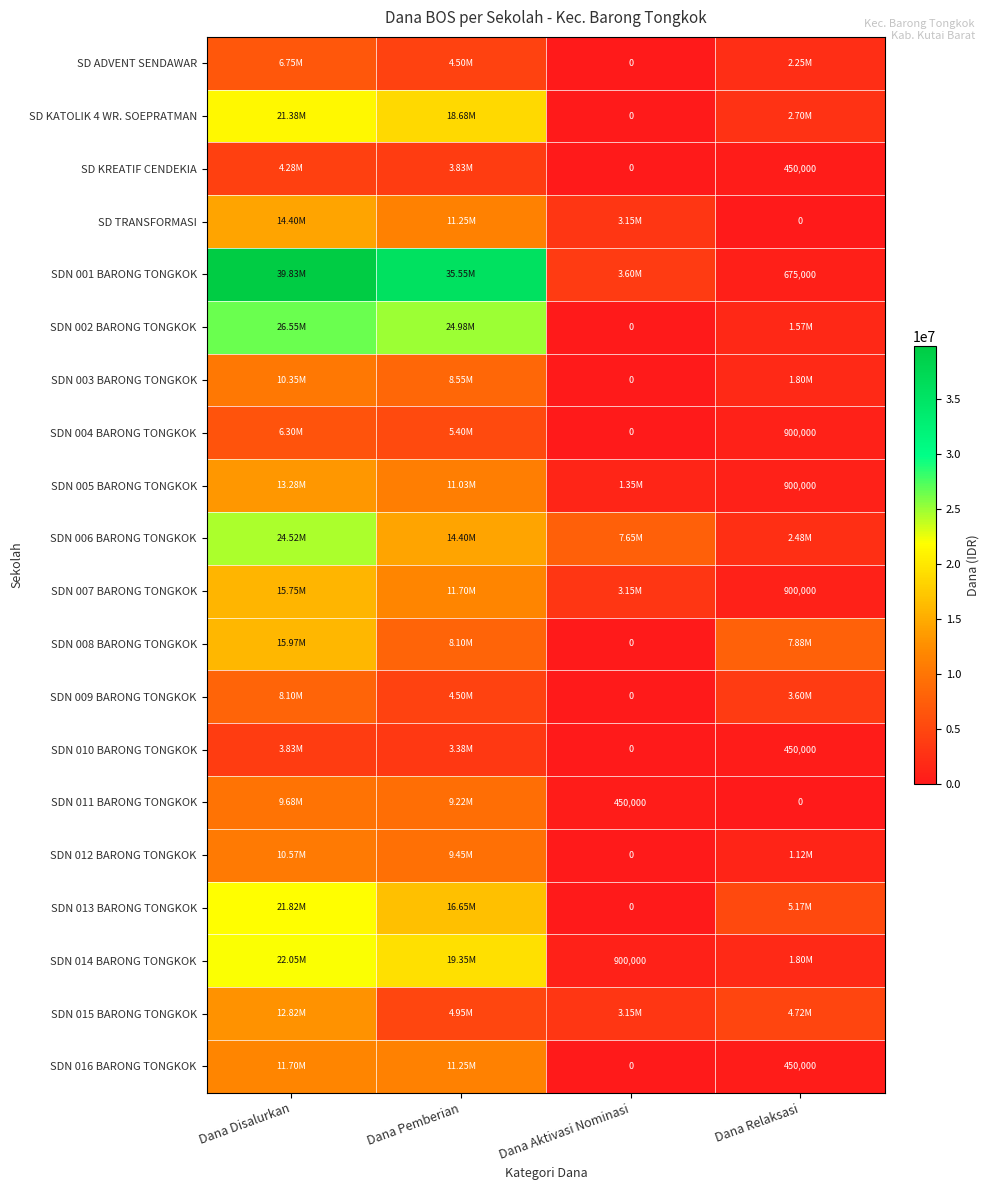

Is it true that SDN 005 BARONG TONGKOK equals 900000 at Dana Relaksasi?

True